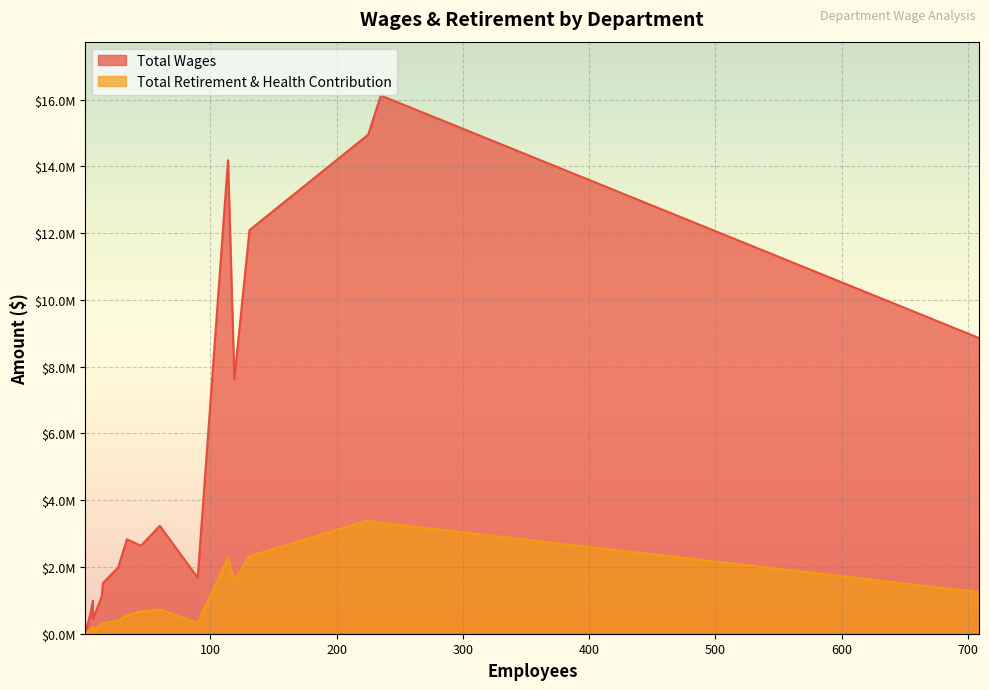

What is the average value of the Total Wages series?

5048076